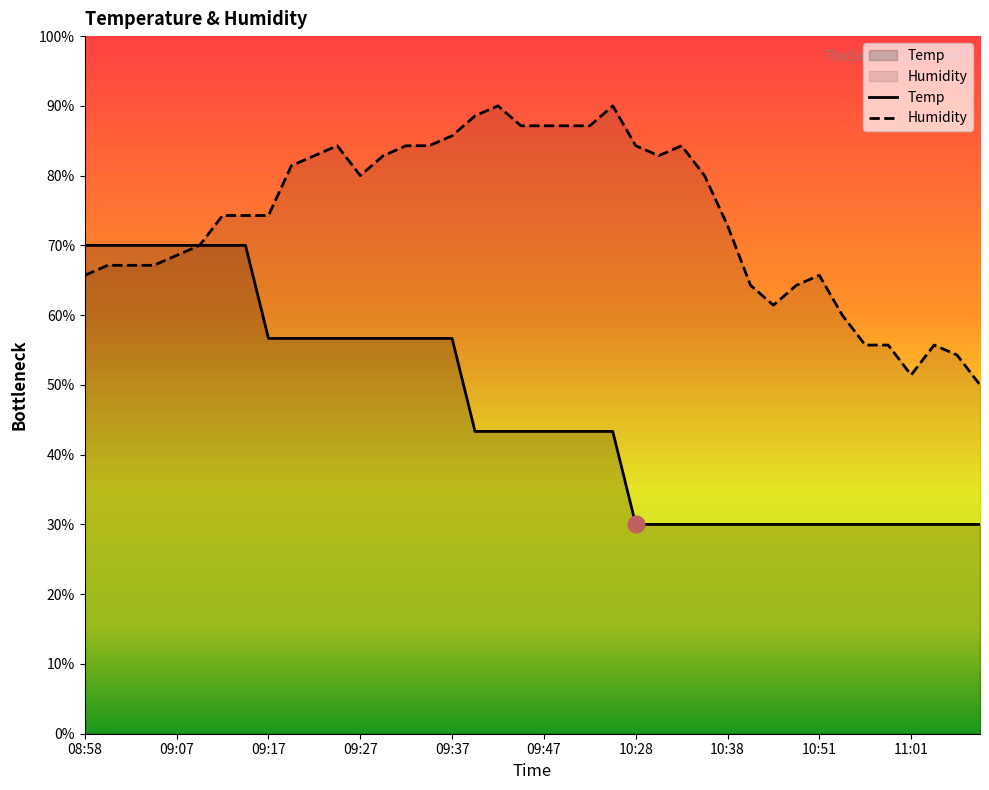

What is the highest value of the Humidity series?

90.0